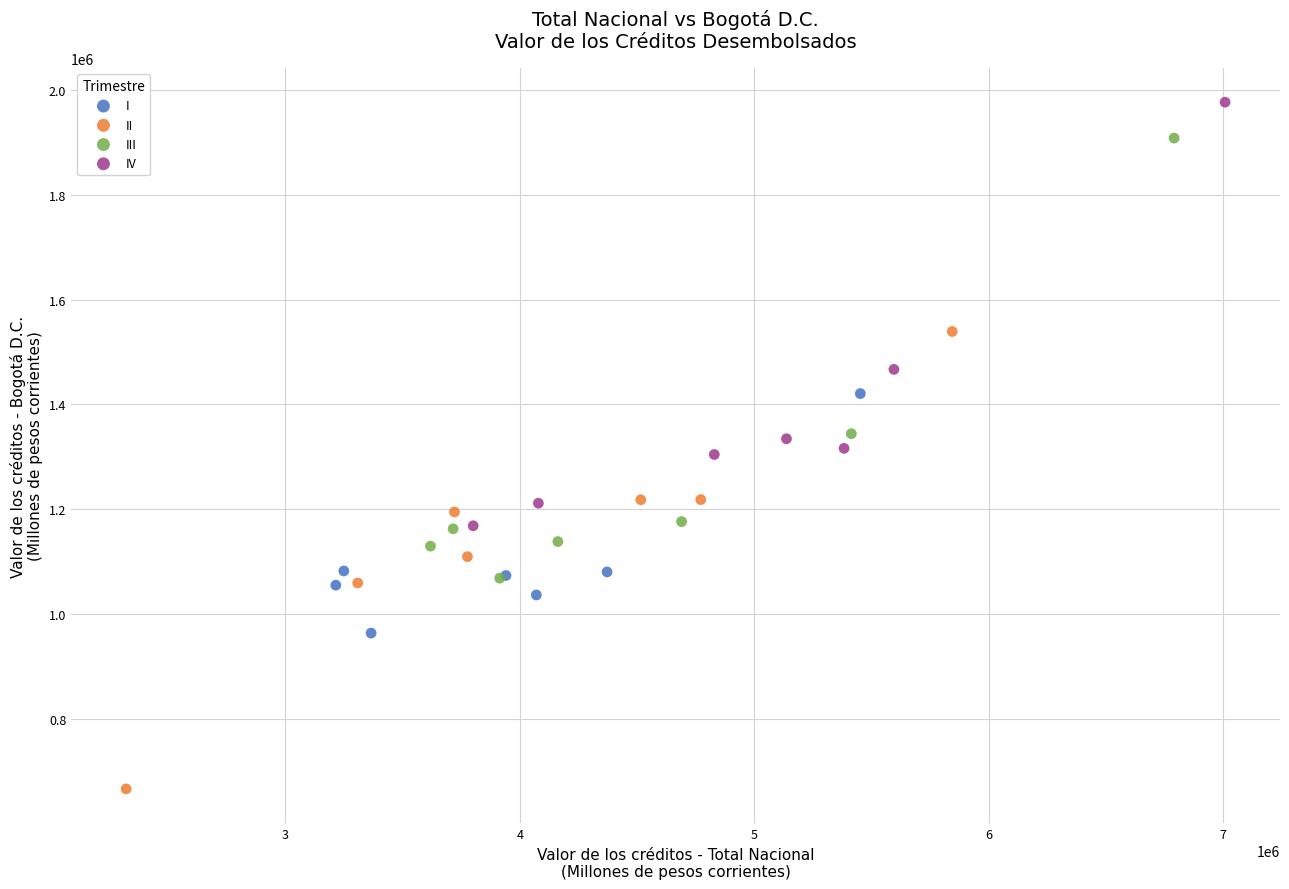

Which series contains the lowest Y value?

II